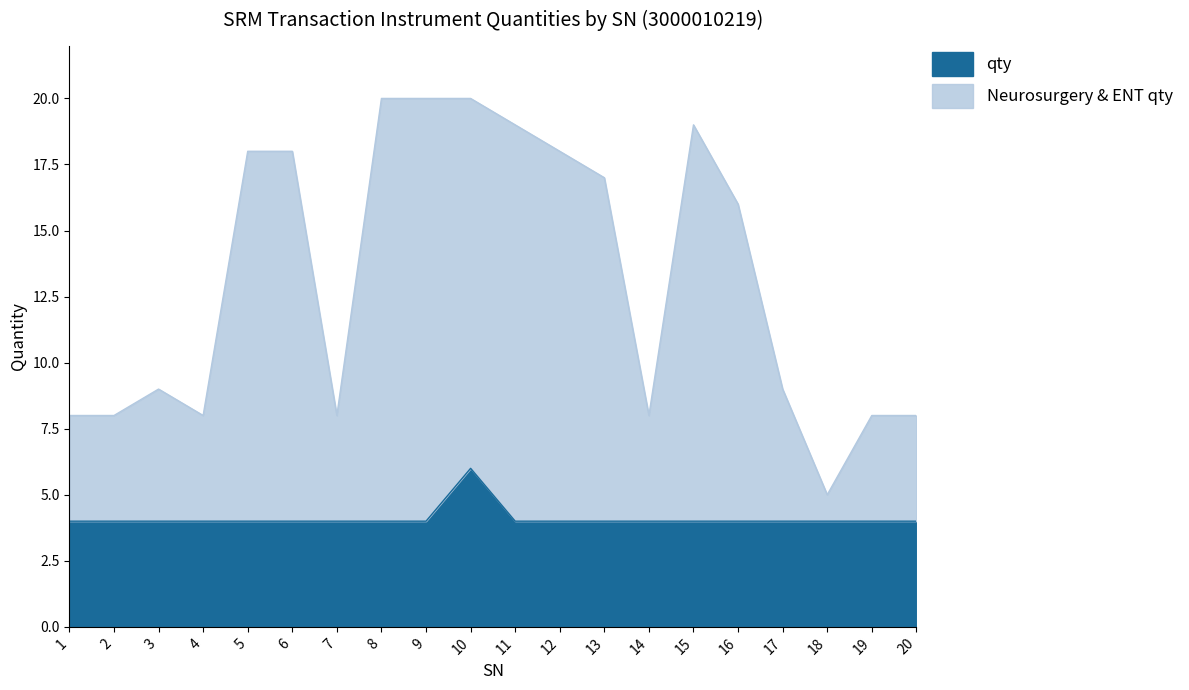

Reading left to right, extract all data points from this chart.

4	4	4	4	4	4	4	4	4	6	4	4	4	4	4	4	4	4	4	4